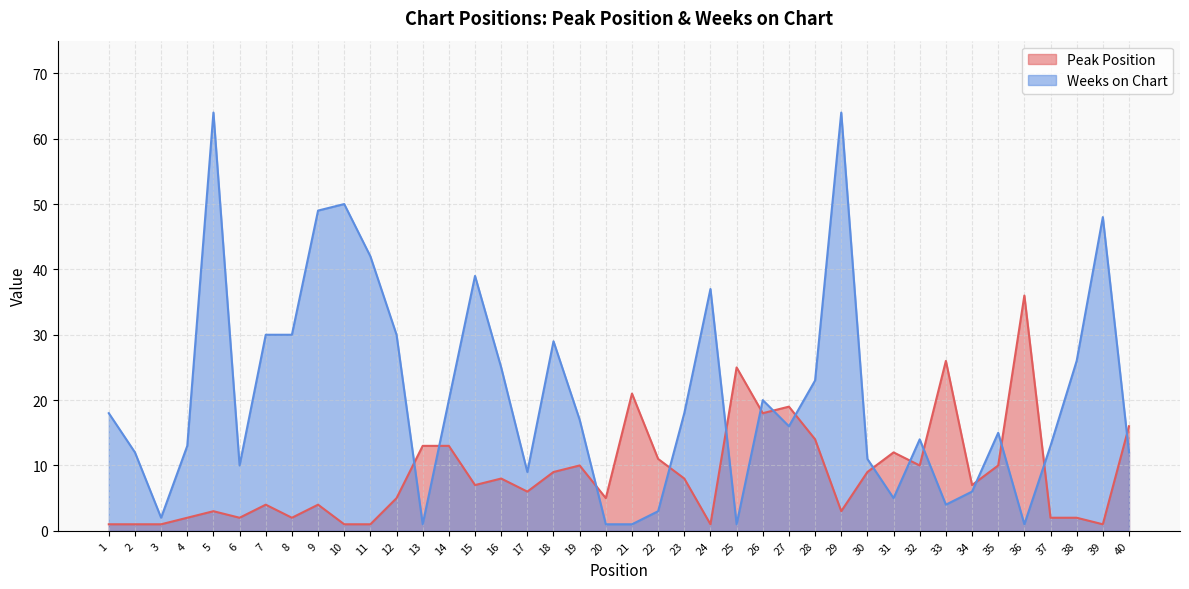

At which category does the chart reach its minimum across all series?

1